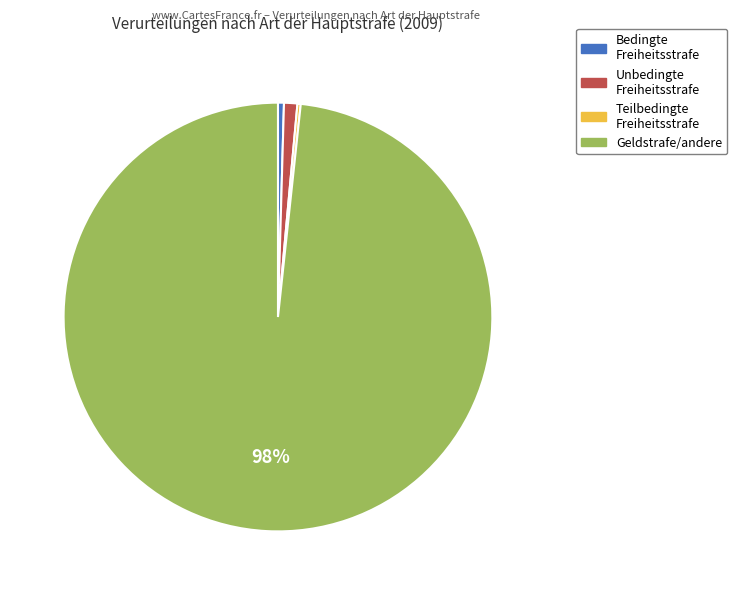

Is there any slice that represents more than half of the pie?

Yes